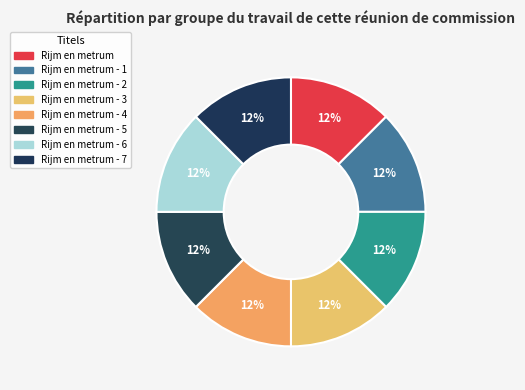

Which category has the biggest portion of the pie?

Rijm en metrum - 7